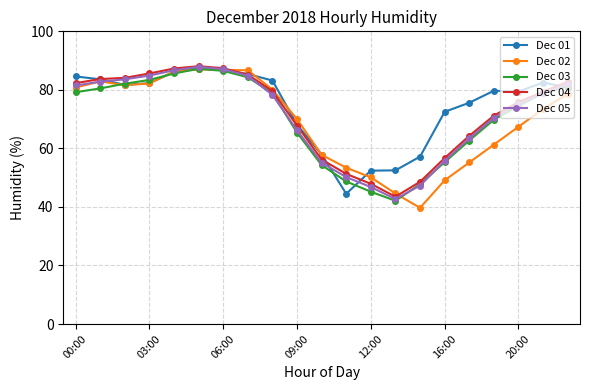

What is the difference between the second highest and second lowest values in the Dec 05 series?

40.3